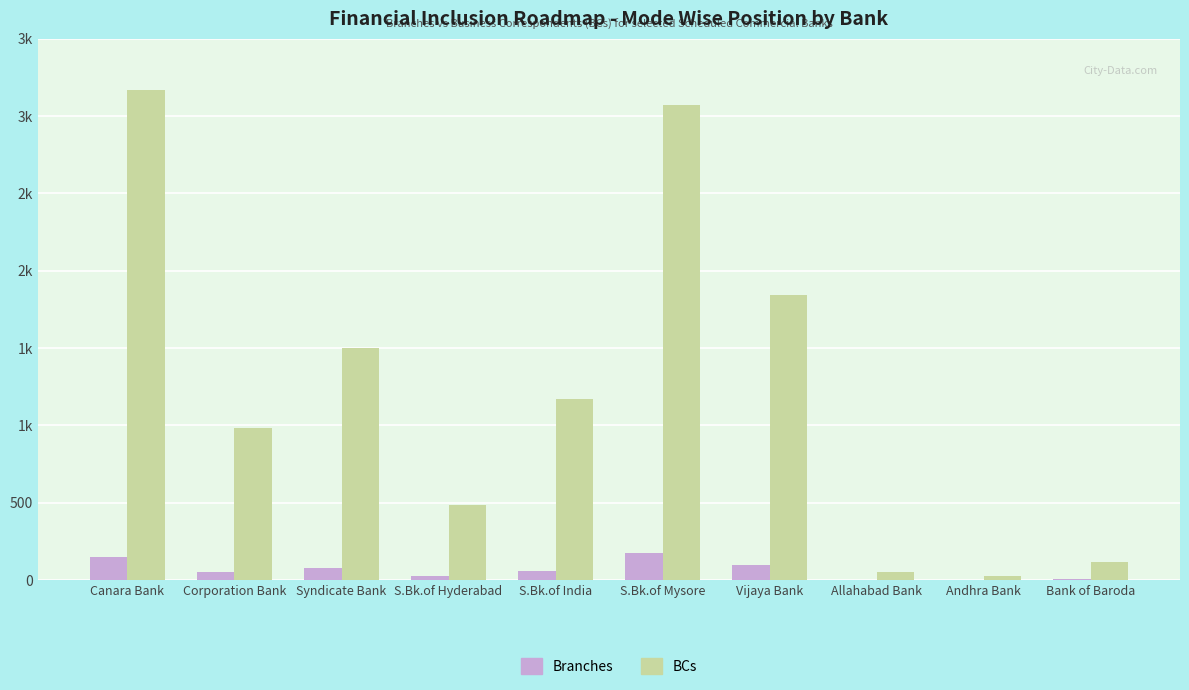

Which series has the largest total across all categories?

BCs